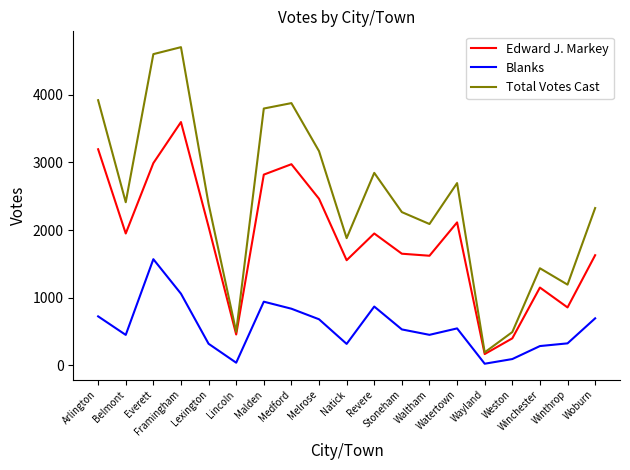

What is the average value of the Edward J. Markey series?

1872